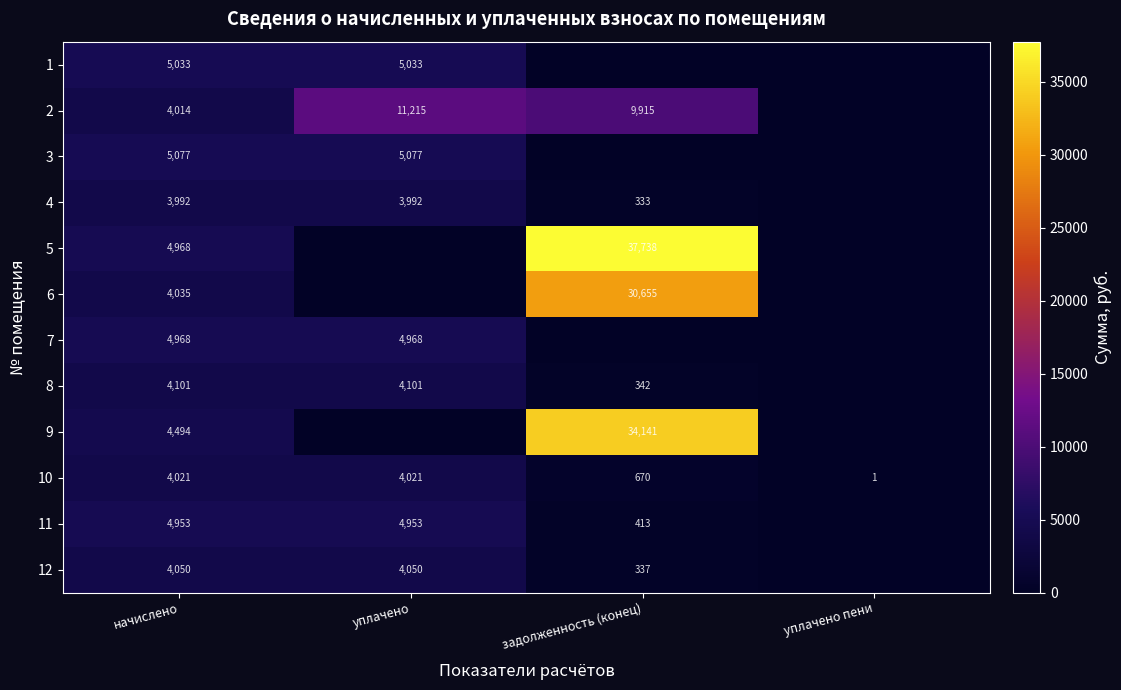

The 7 series shows 4968 at уплачено. True or false?

True